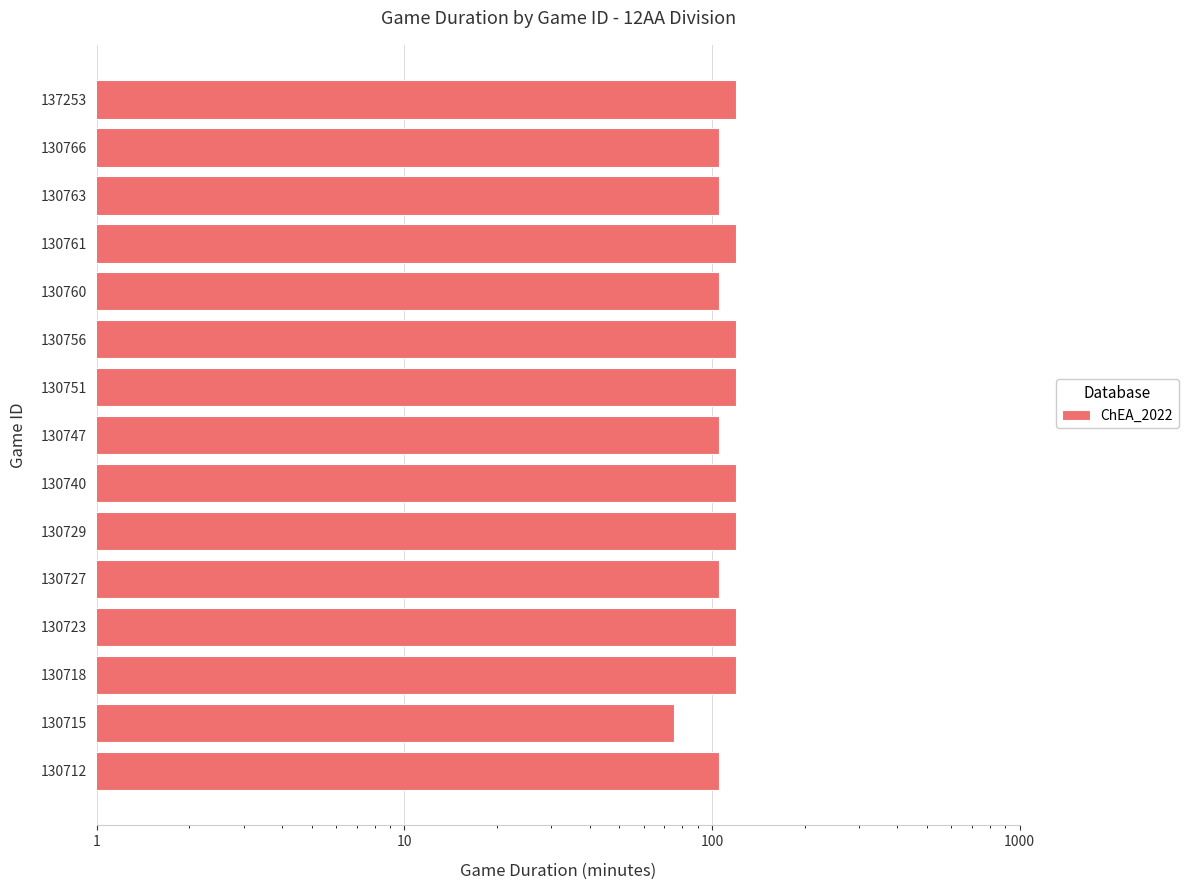

How many data points does each series have?

15